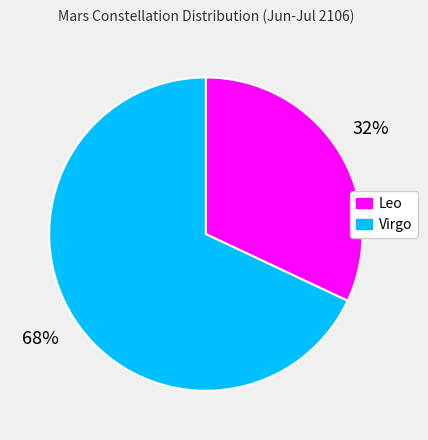

To the nearest percent, what portion does Leo represent?

32%